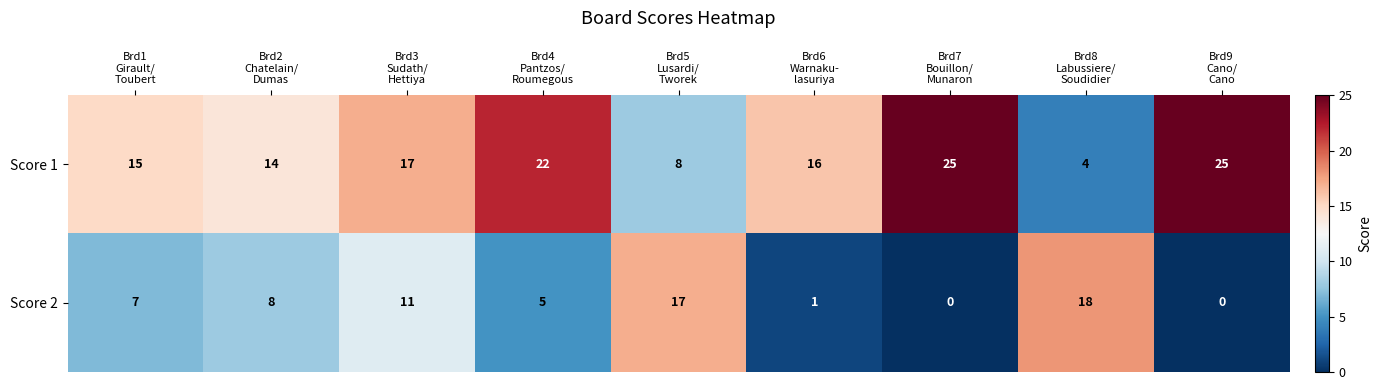

How many distinct data groups are displayed?

2